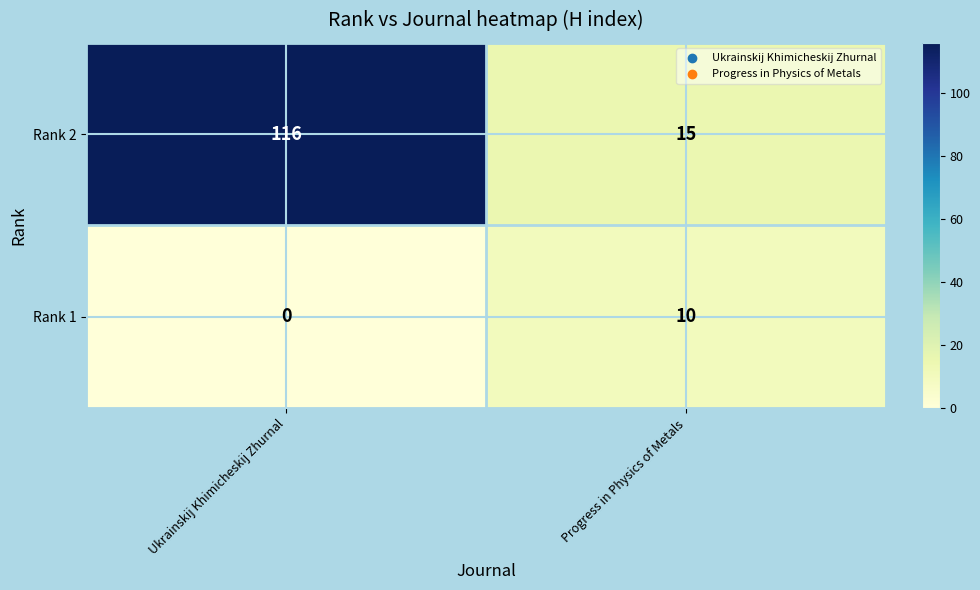

The Rank 1 series shows -6 at Ukrainskij Khimicheskij Zhurnal. True or false?

False